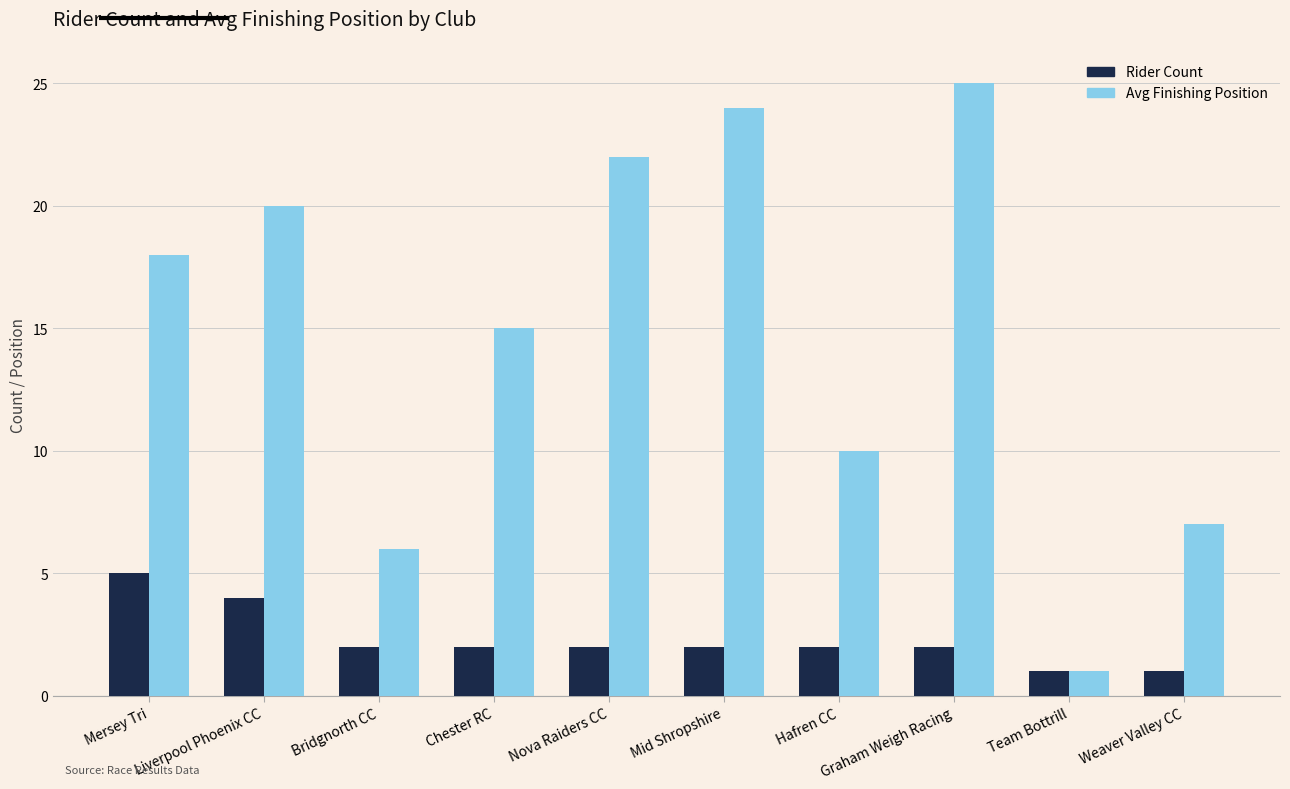

What is the spread (max minus min) of values at Weaver Valley CC?

6